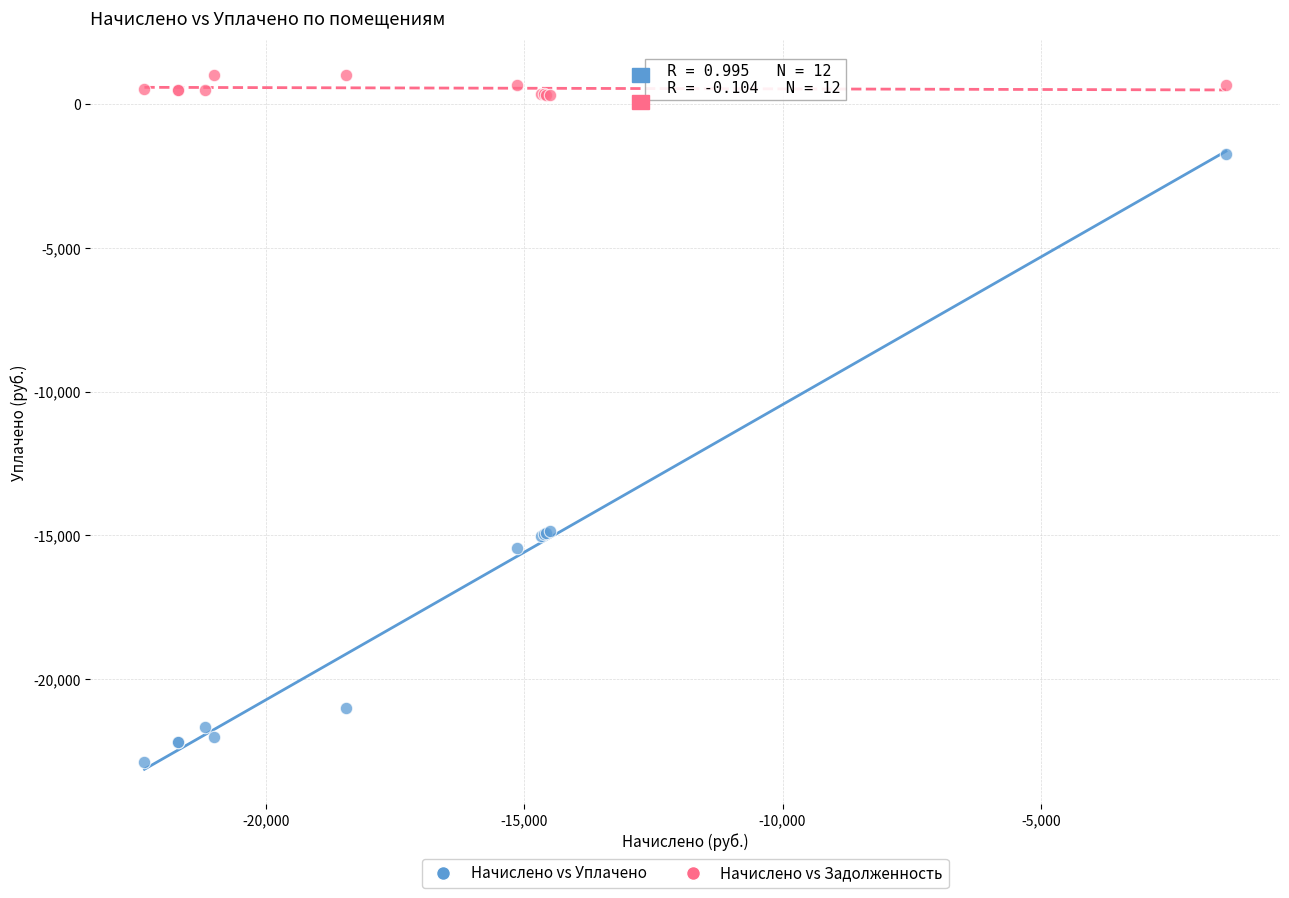

Which series reaches the minimum Y coordinate?

Начислено vs Уплачено